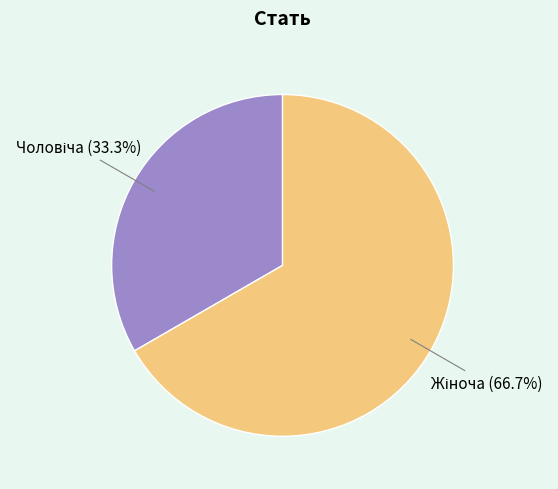

Is there any slice that represents more than half of the pie?

Yes